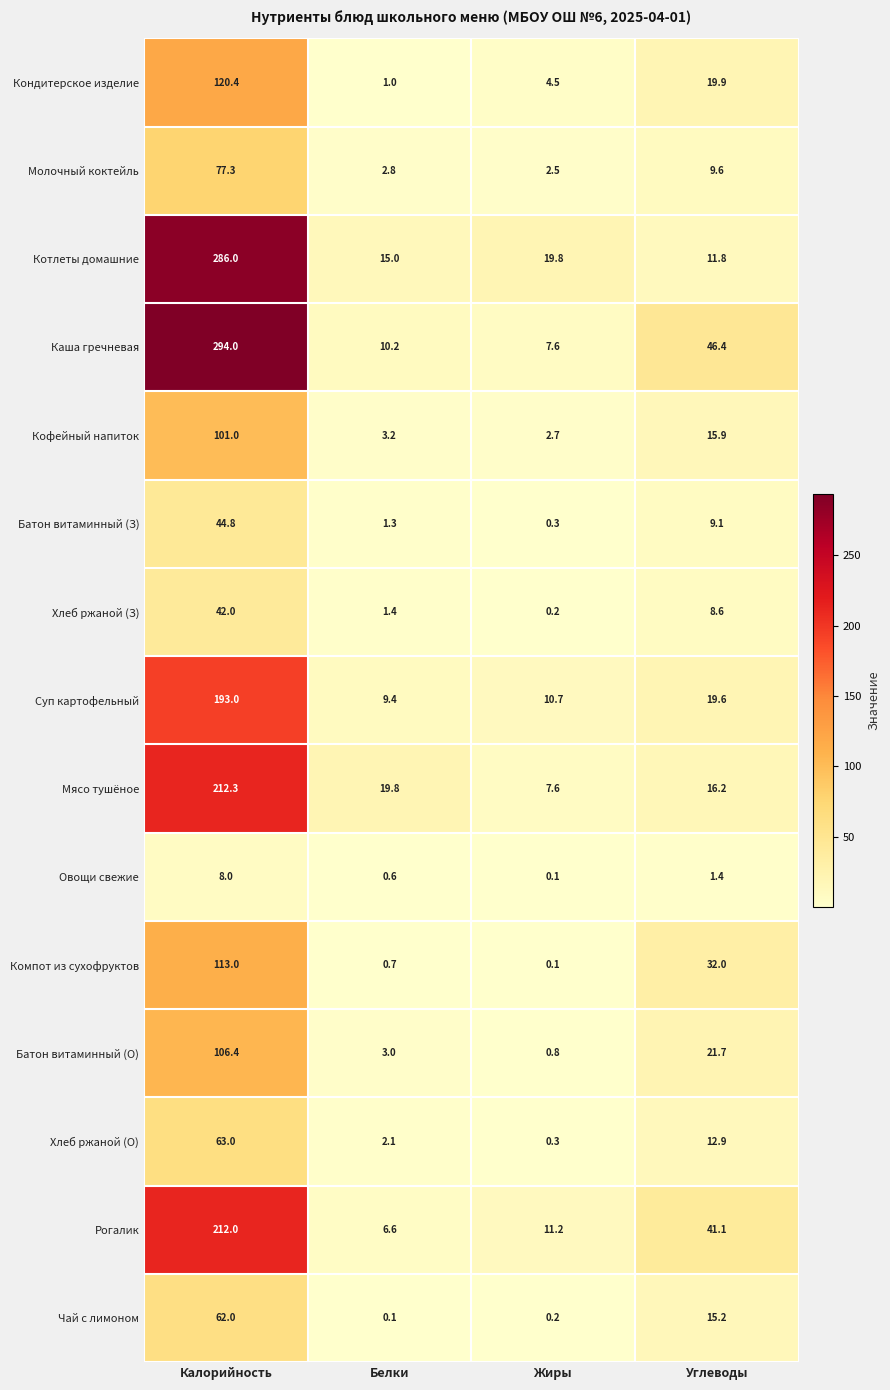

What is the greatest value displayed?

294.0